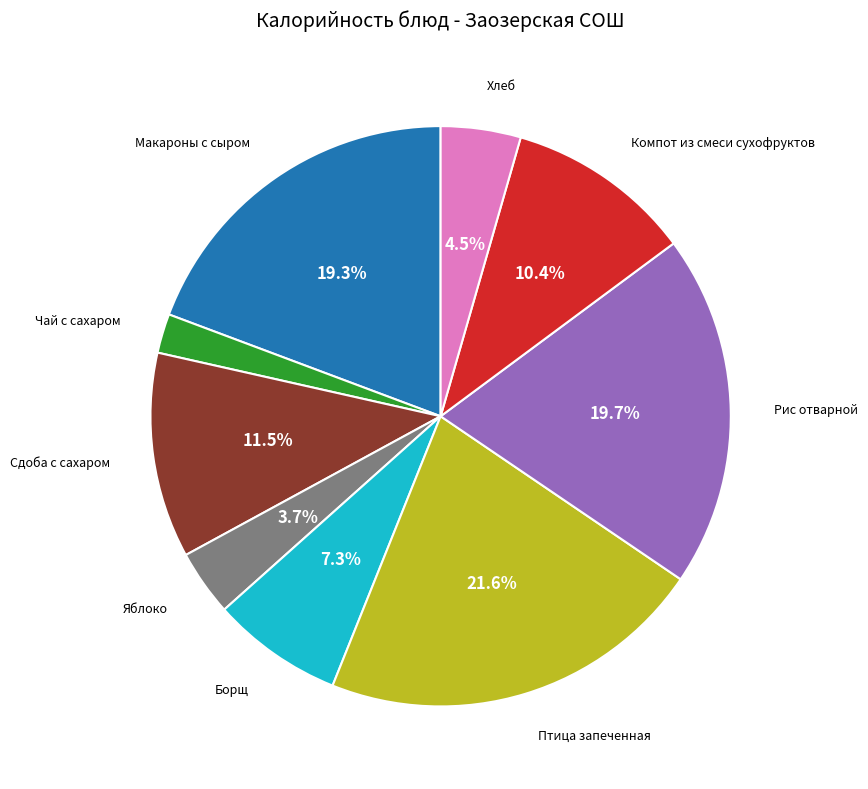

Is there a majority slice in this chart?

No